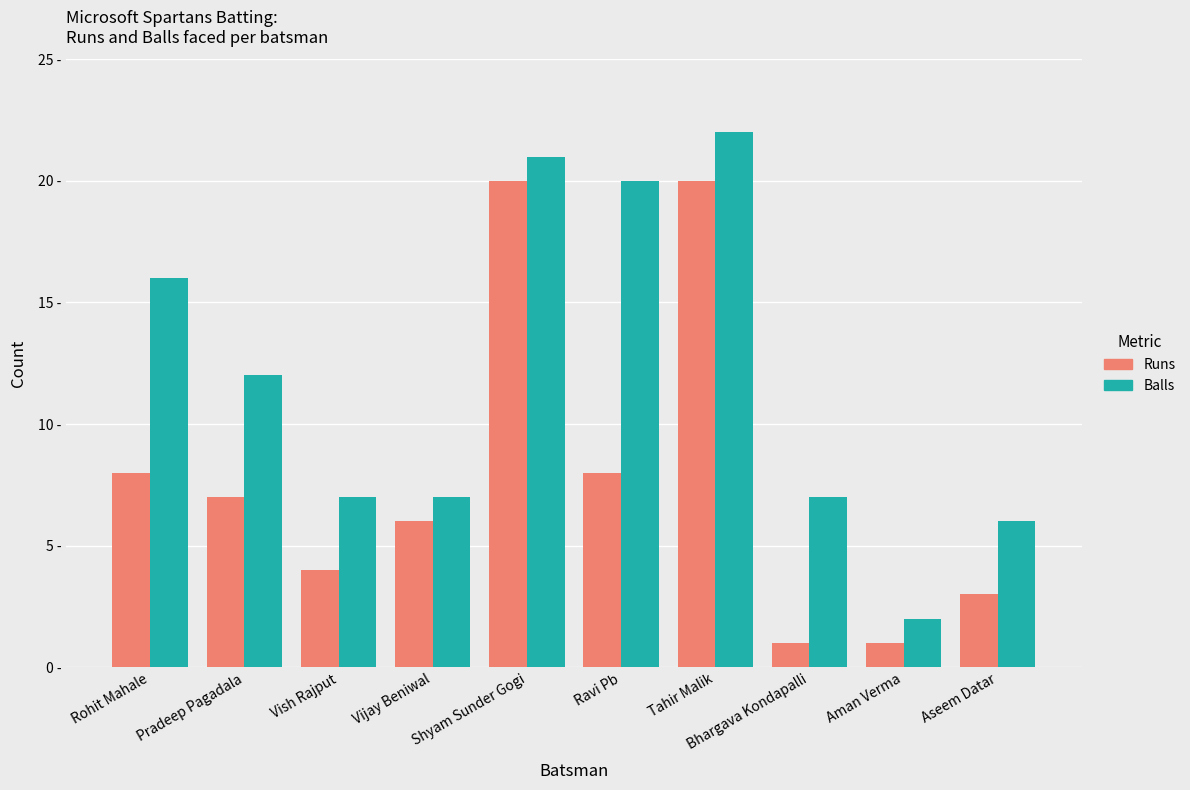

Which series has the largest total across all categories?

Balls